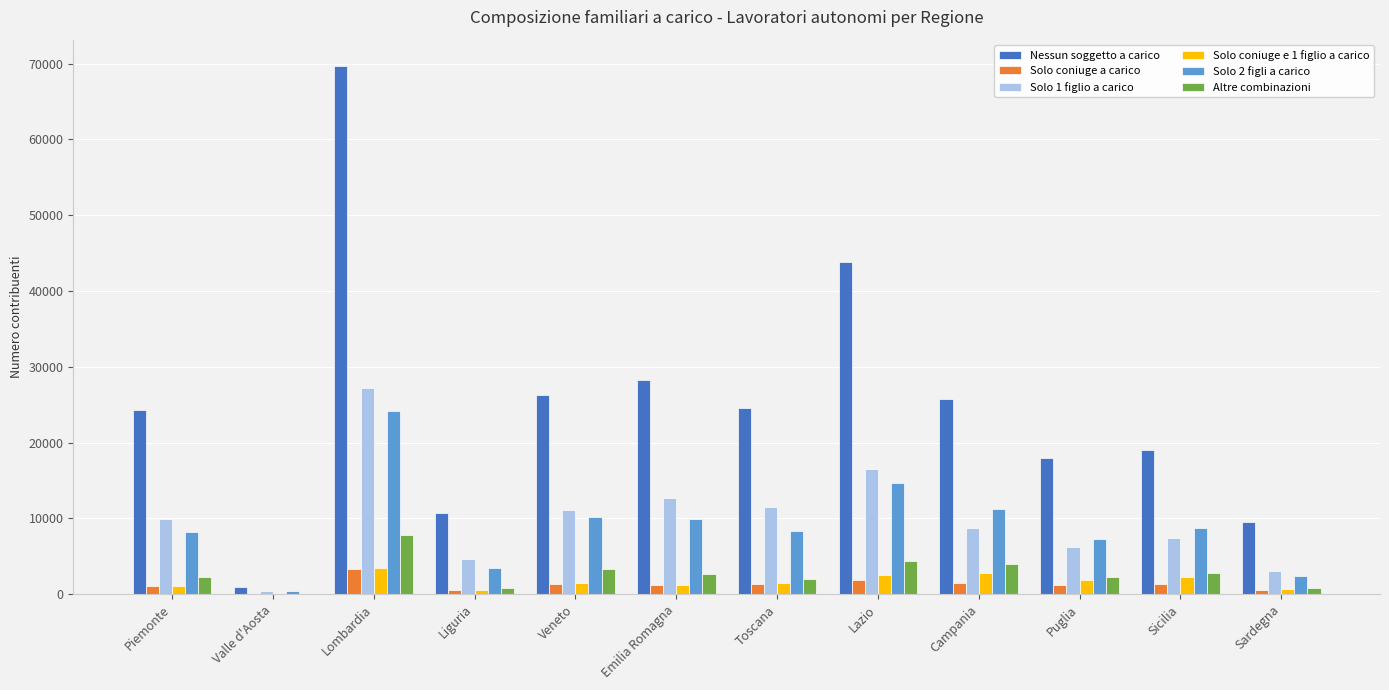

What is the greatest value displayed?

69675